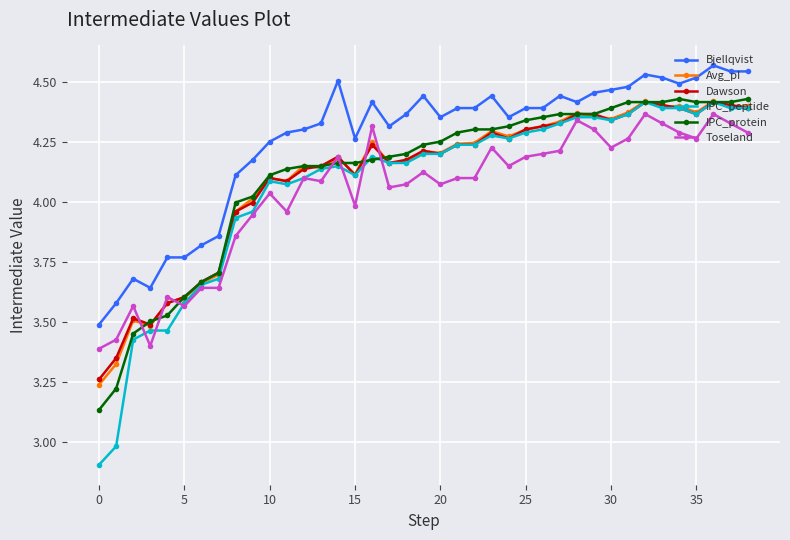

True or false: IPC_protein and Toseland cross at least once.

True